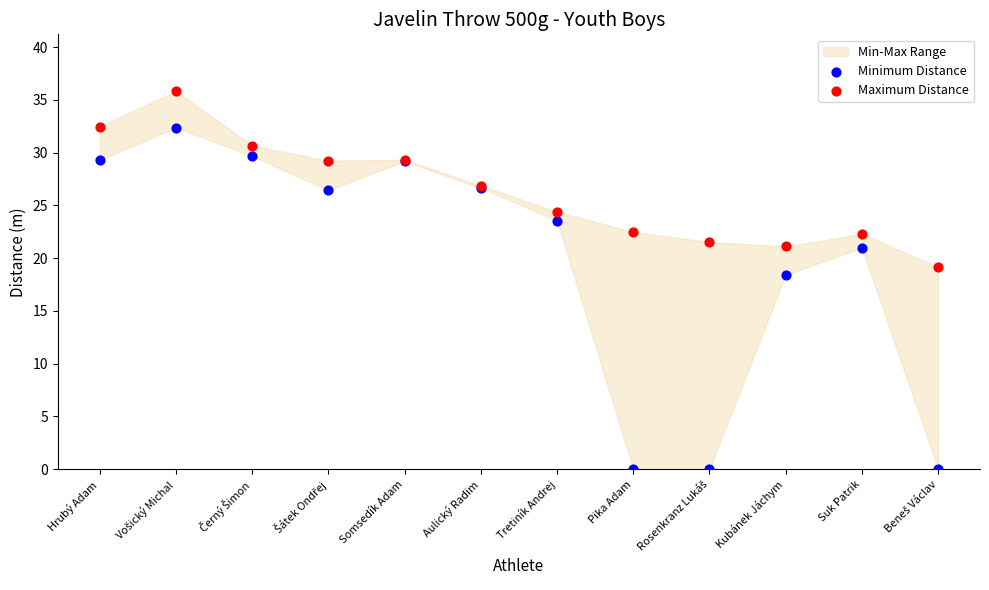

Which series reaches the maximum Y coordinate?

Maximum Distance